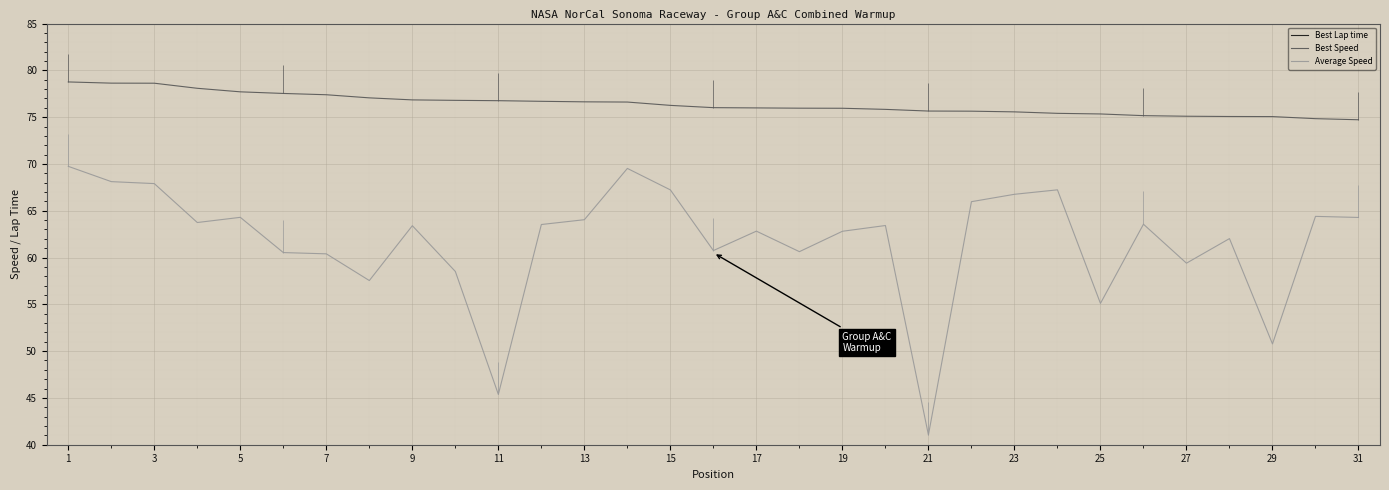

How many series are shown in this chart?

3